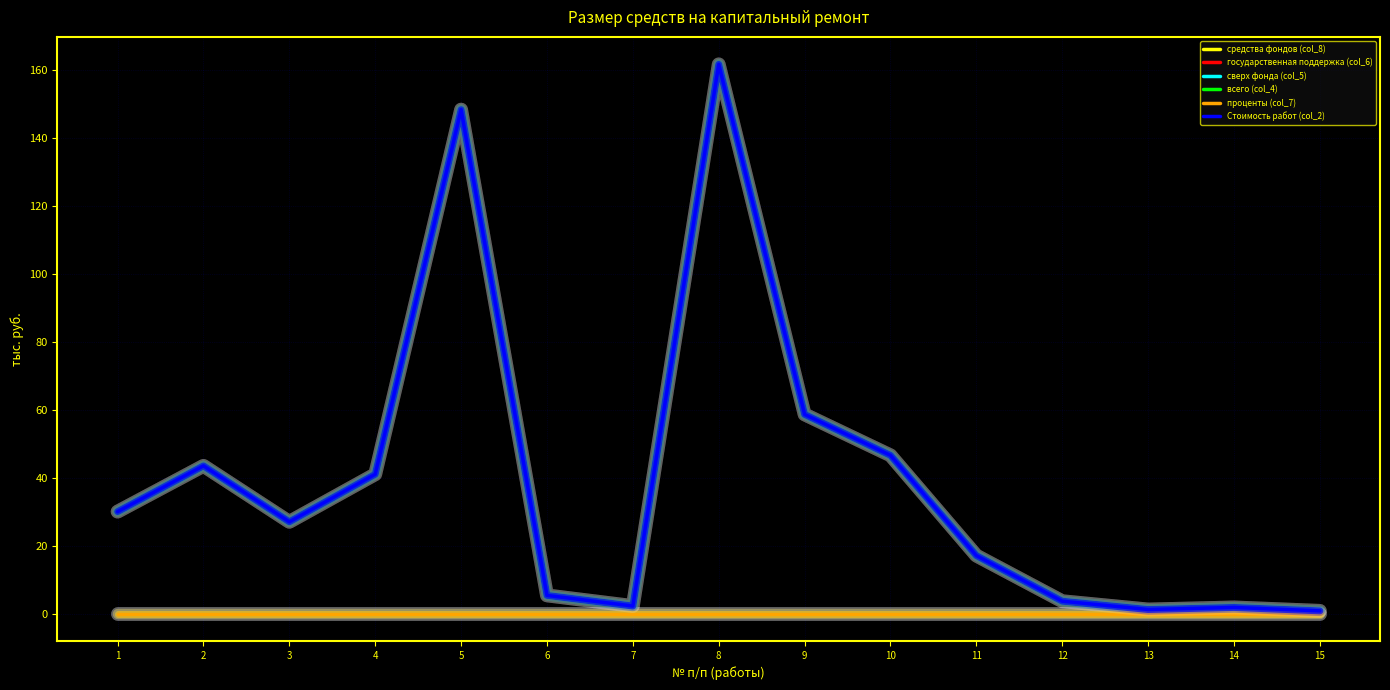

True or false: сверх фонда (col_5) has more than 1 interior local peaks.

False